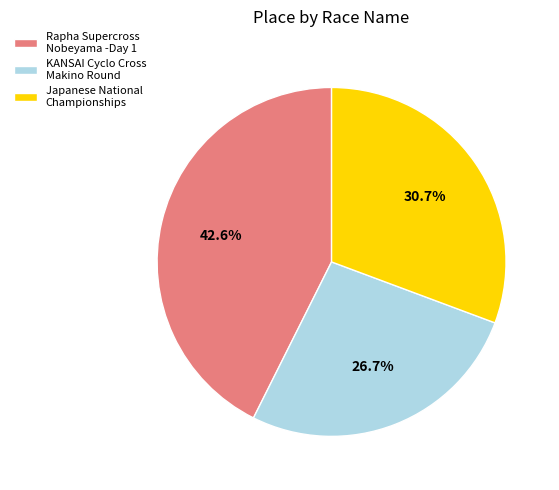

Which category has the biggest portion of the pie?

Rapha Supercross Nobeyama -Day 1